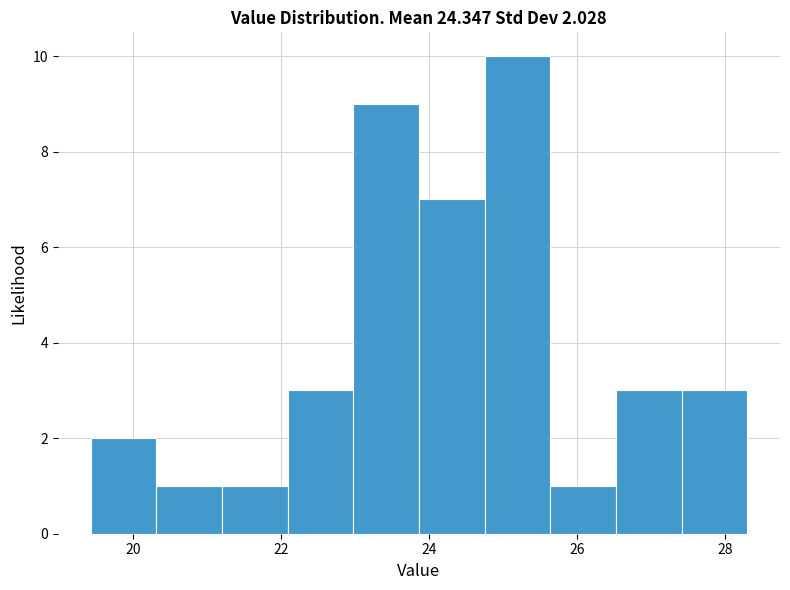

Which range on the x-axis has the tallest bar?

24.8 to 25.6